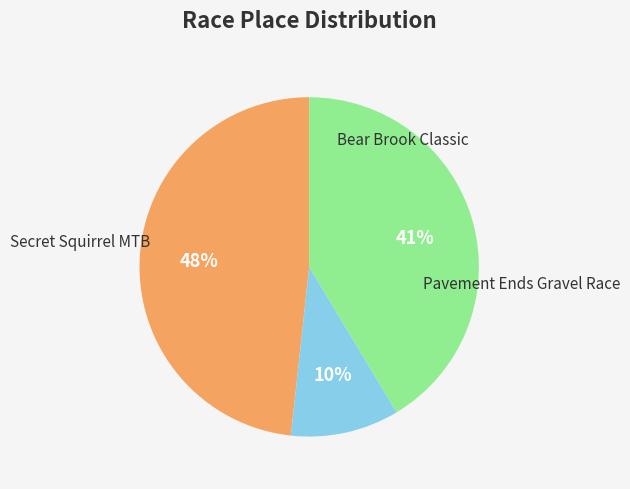

Approximately how many times larger is the value at Bear Brook Classic compared to Pavement Ends Gravel Race?

0.2